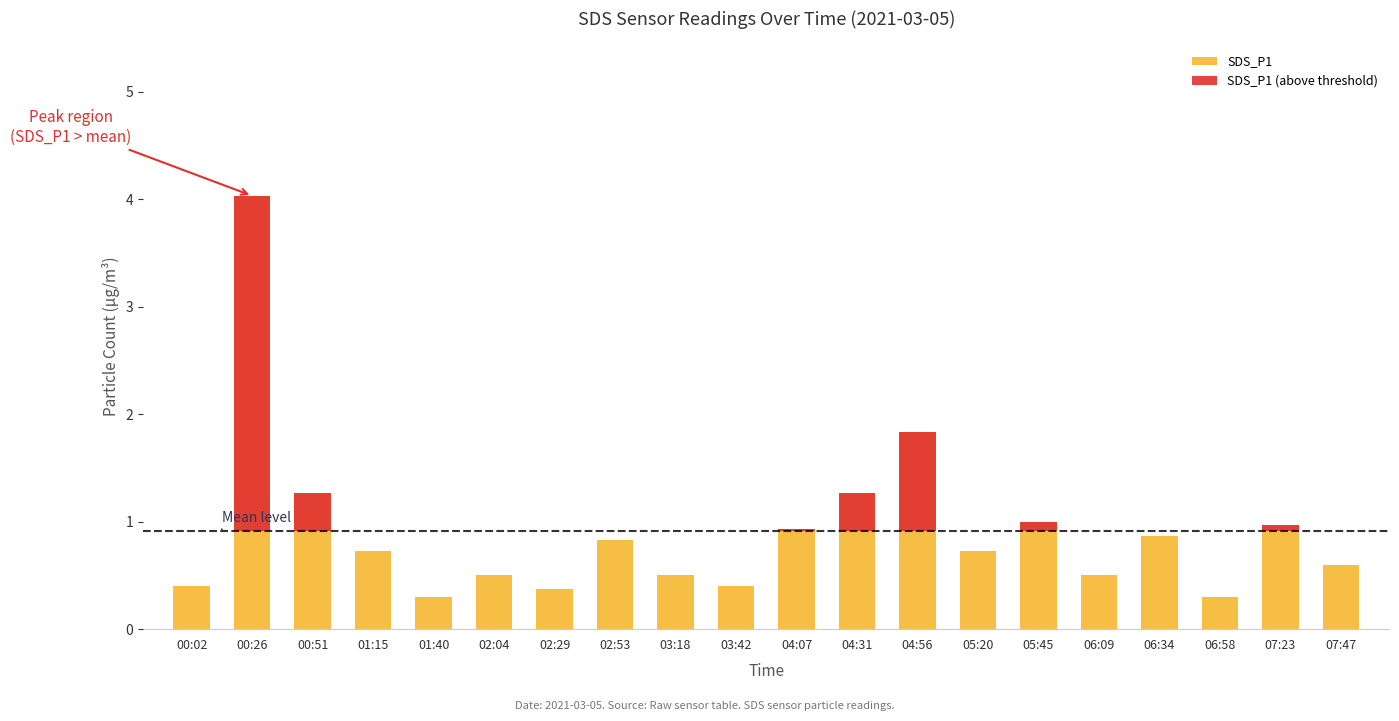

What is the approximate value at 02:29?

0.4